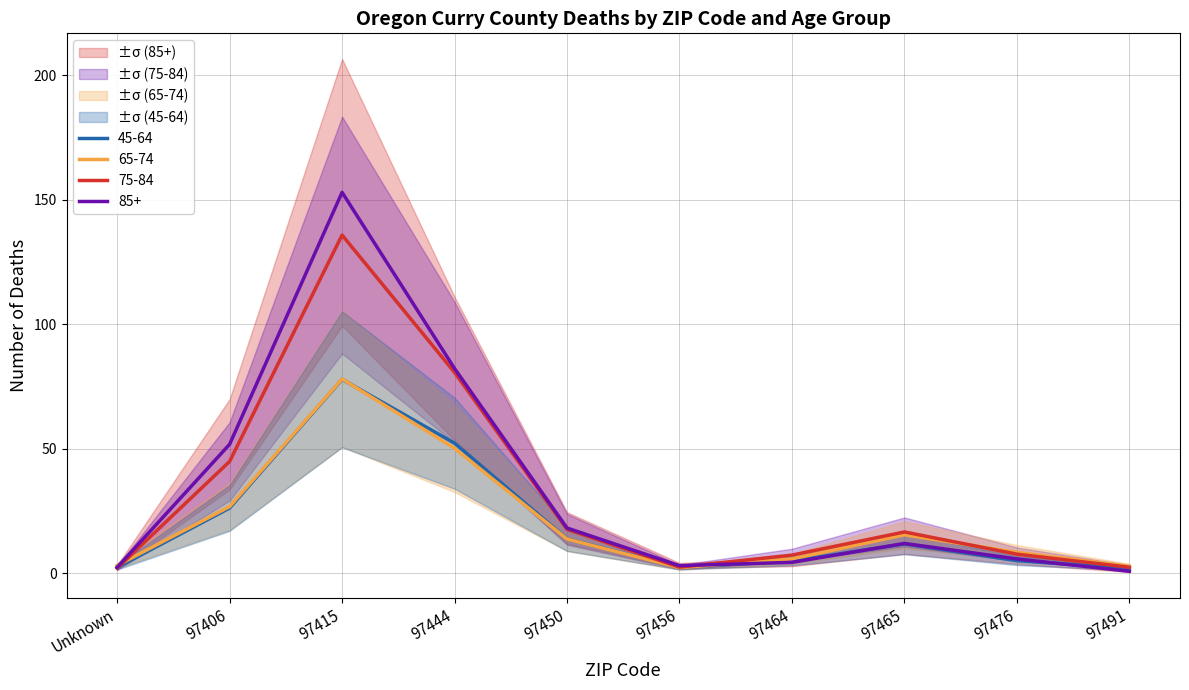

Is it true that 65-74 equals 15.5 at 97465?

True